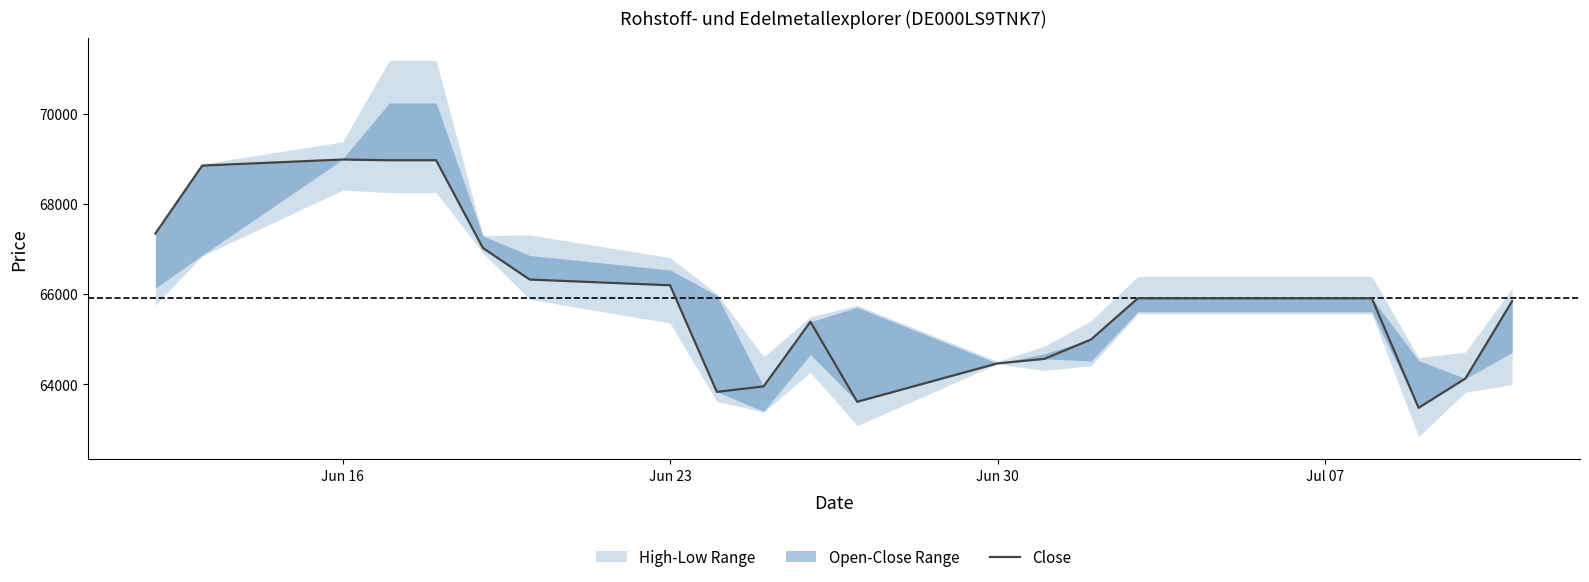

Reading left to right, what are all the values shown in this chart?

67343	68847	68981	68965	68965	67021	66322	66195	63834	63955	65386	63614	64465	64564	64995	65907	65907	65907	65907	63479	64129	65843